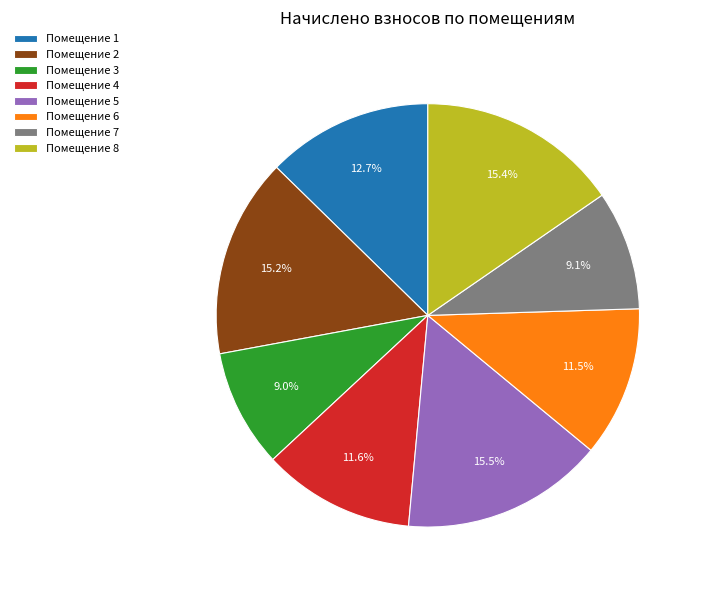

Is there a majority slice in this chart?

No